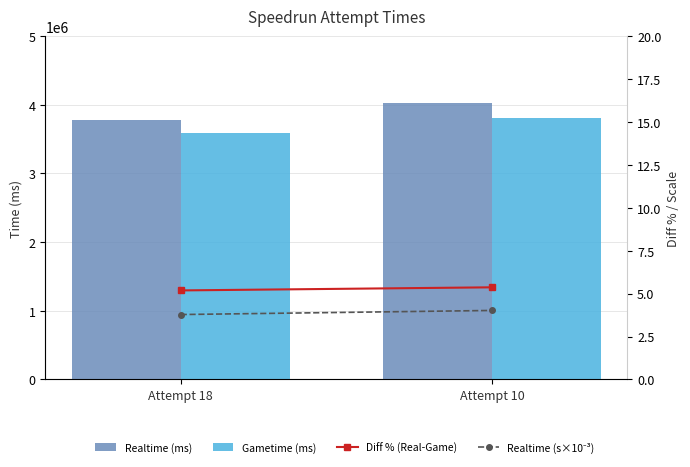

What is the difference between the Realtime (ms) values at Attempt 10 and Attempt 18?

238640.0